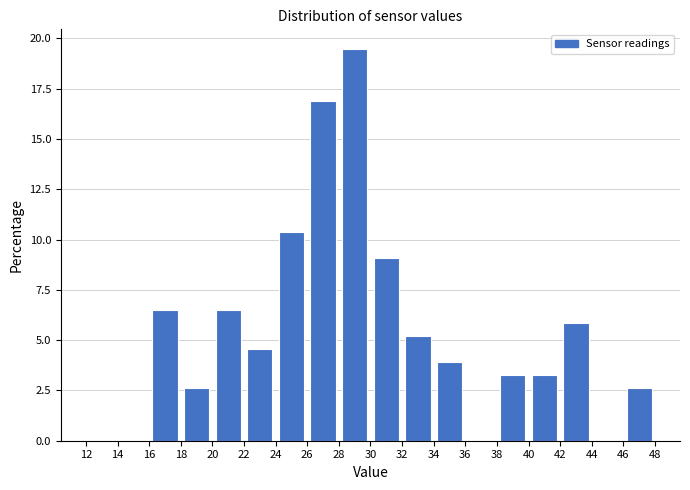

Reading left to right, transcribe this chart: for each bar, give the range it covers on the x-axis and its height. The values are not printed on the chart, so give them approximately, as read against the axis.

12 to 14: 0
14 to 16: 0
16 to 18: 6.5
18 to 20: 2.5
20 to 22: 6.5
22 to 24: 4.5
24 to 26: 10.5
26 to 28: 17.0
28 to 30: 19.5
30 to 32: 9.0
32 to 34: 5.0
34 to 36: 4.0
36 to 38: 0
38 to 40: 3.0
40 to 42: 3.0
42 to 44: 6.0
44 to 46: 0
46 to 48: 2.5